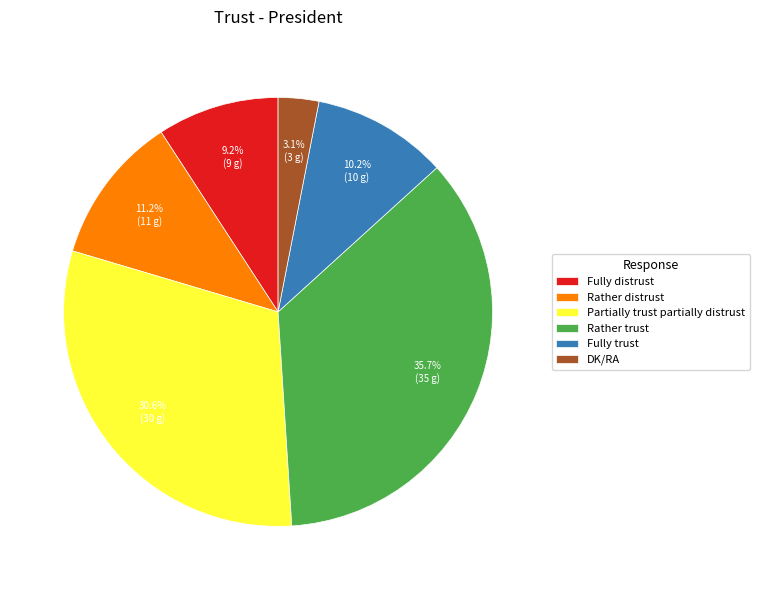

The Partially trust partially distrust slice represents 45% of the pie. True or false?

False